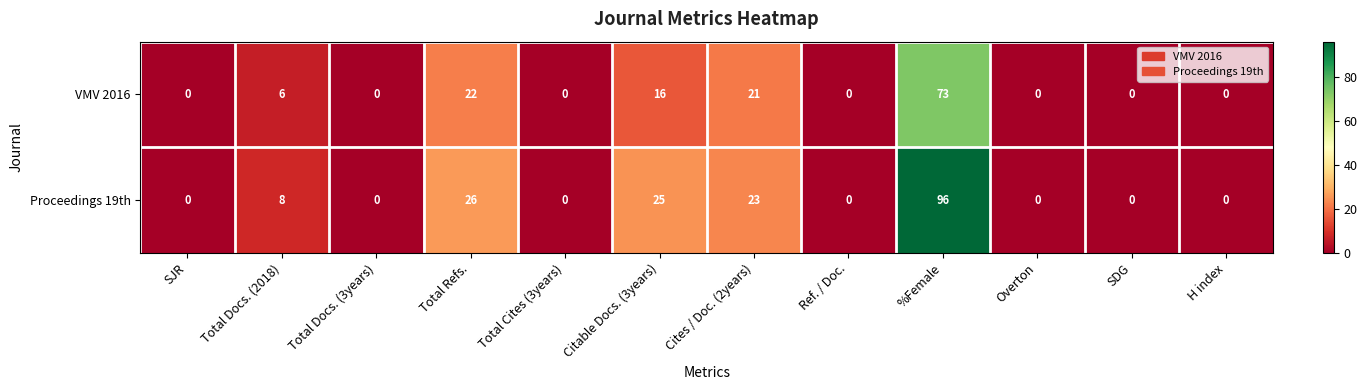

List the series in order of their peak value, highest first.

Proceedings 19th, VMV 2016